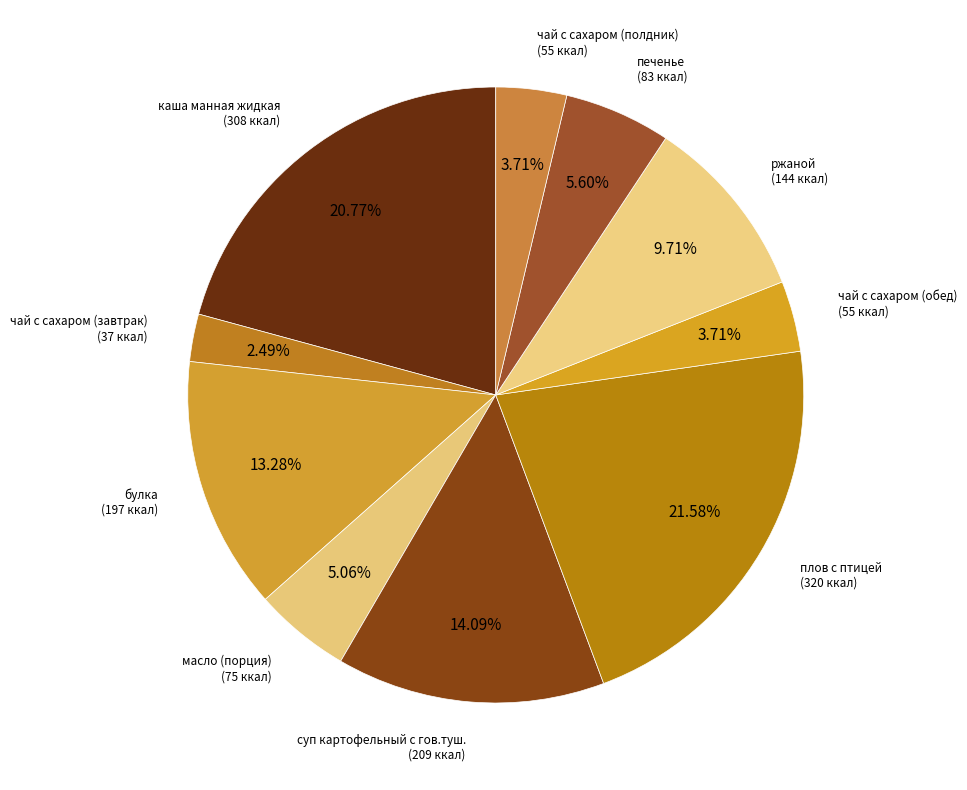

How many slices are in this pie chart?

10